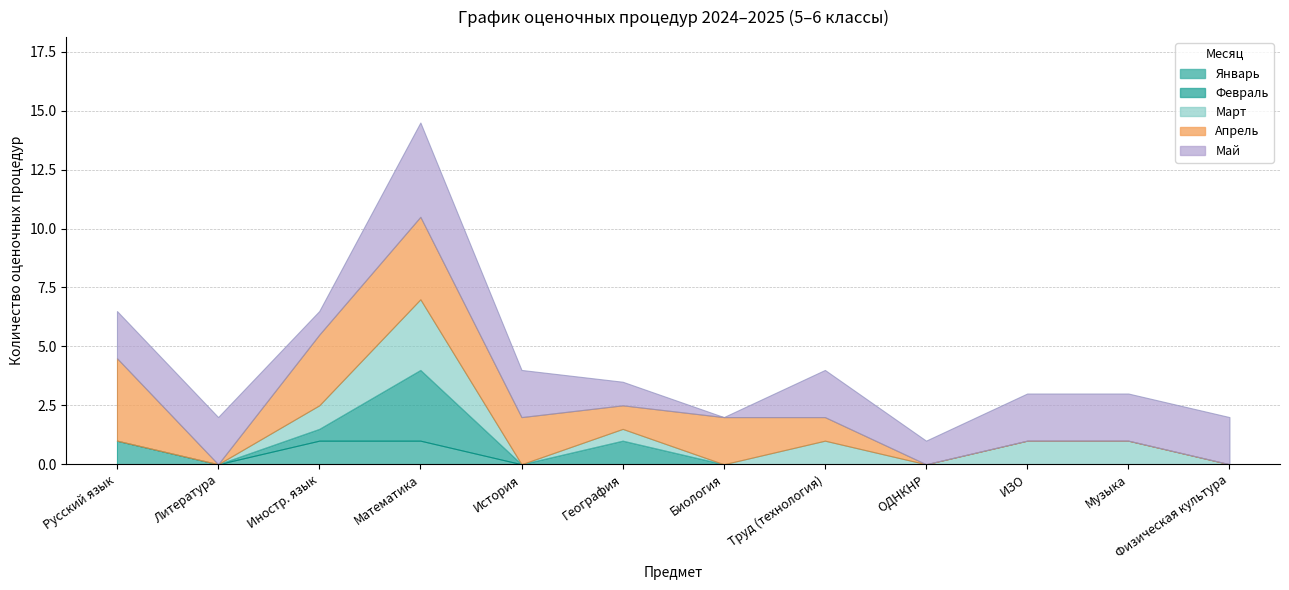

Count the number of categories in the chart.

7